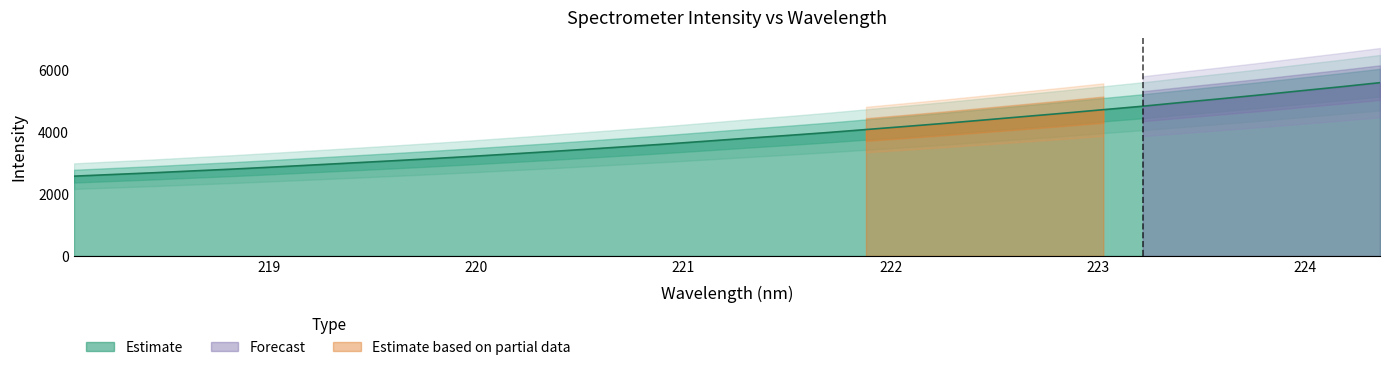

What is the value of the 26th point from the left?

4599.7